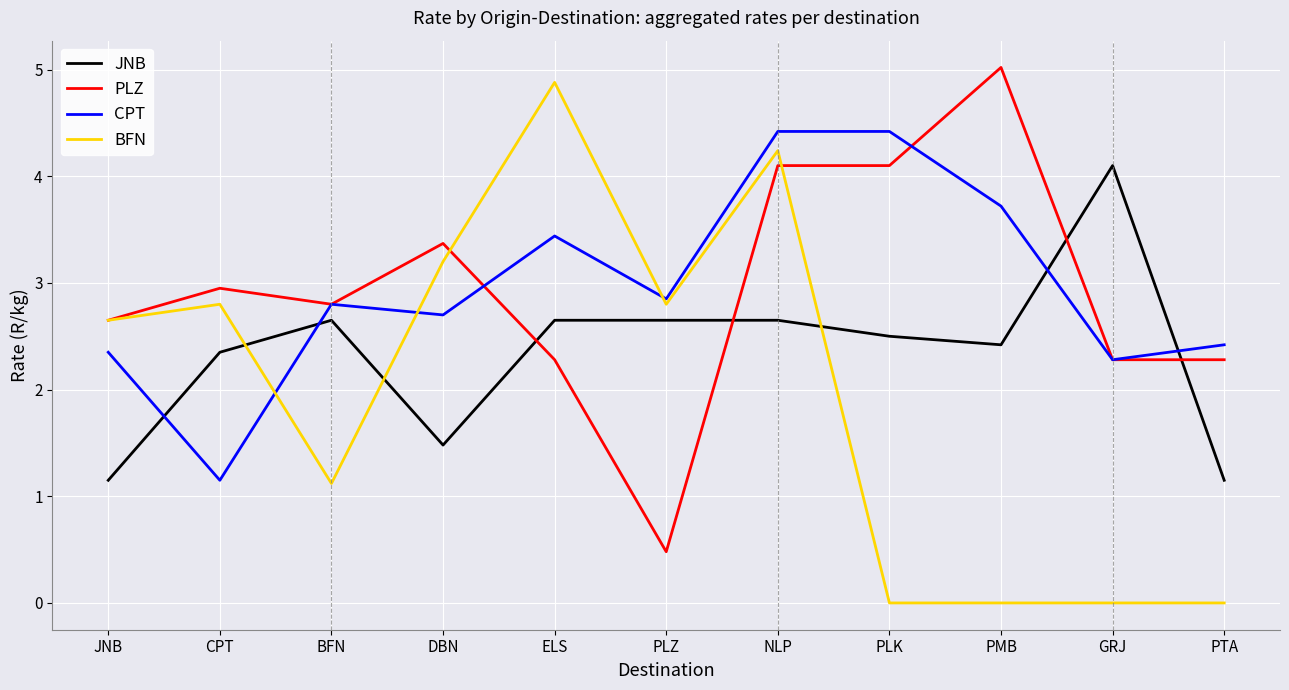

Rank the series by their maximum value, from lowest to highest.

JNB, CPT, BFN, PLZ